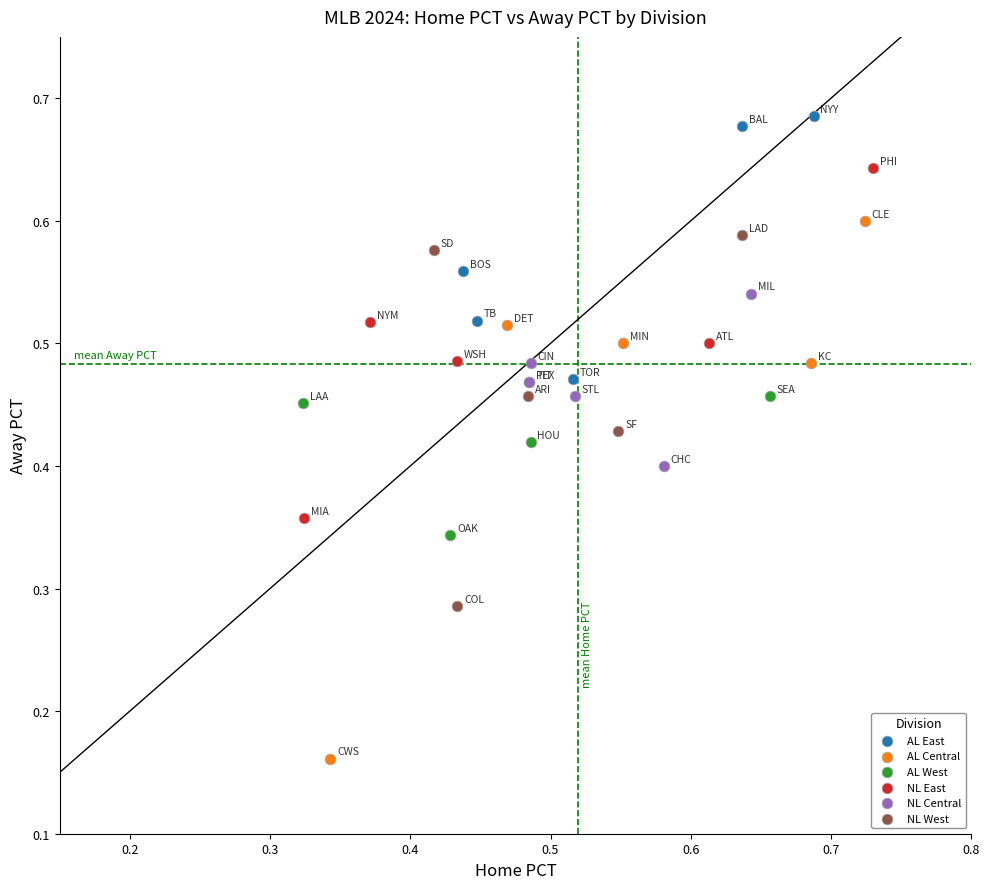

Which series reaches the minimum Y coordinate?

AL Central